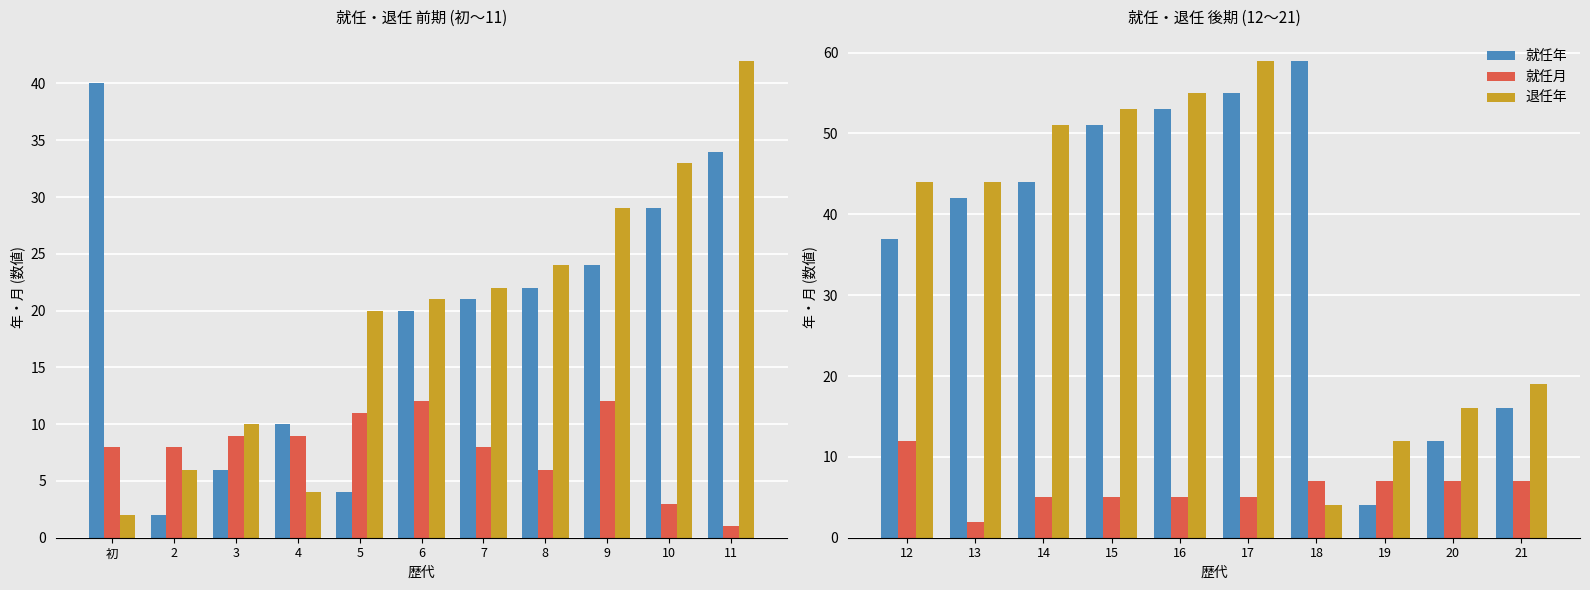

Which series has the largest range (max minus min)?

就任年